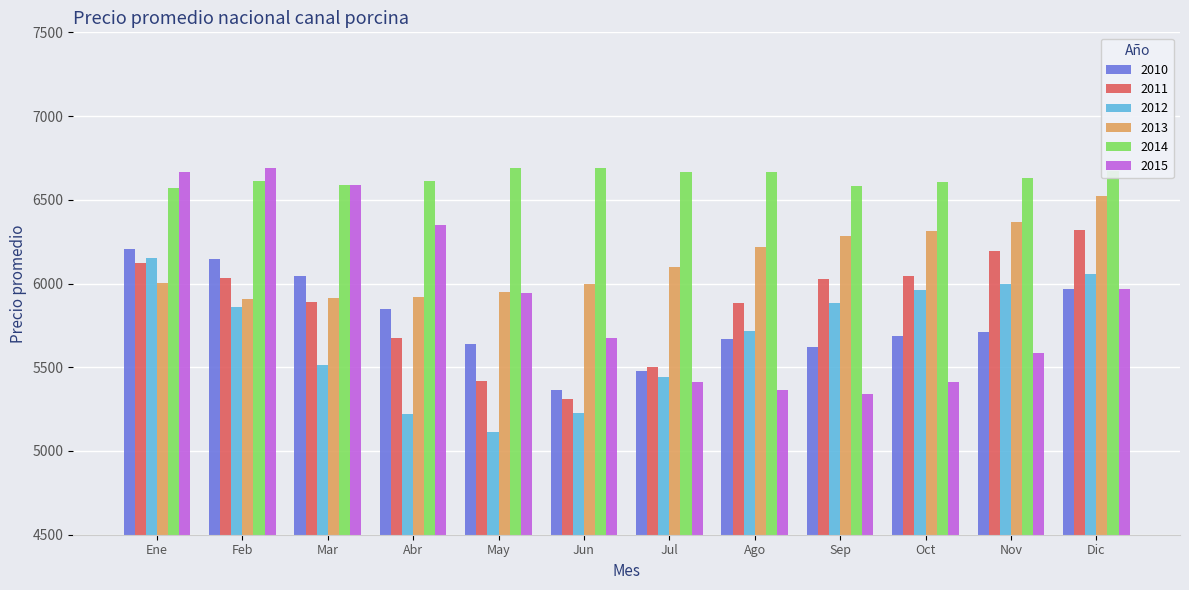

What is the difference between the maximum and minimum values in the 2015 series?

1346.0